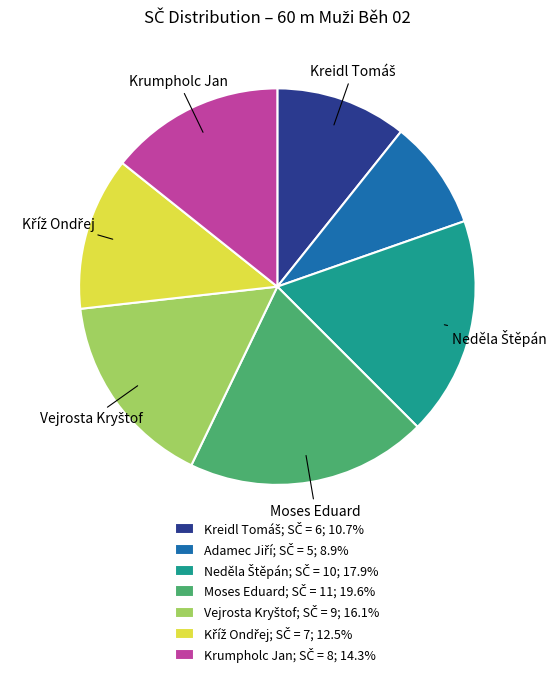

Does any single category account for the majority?

No